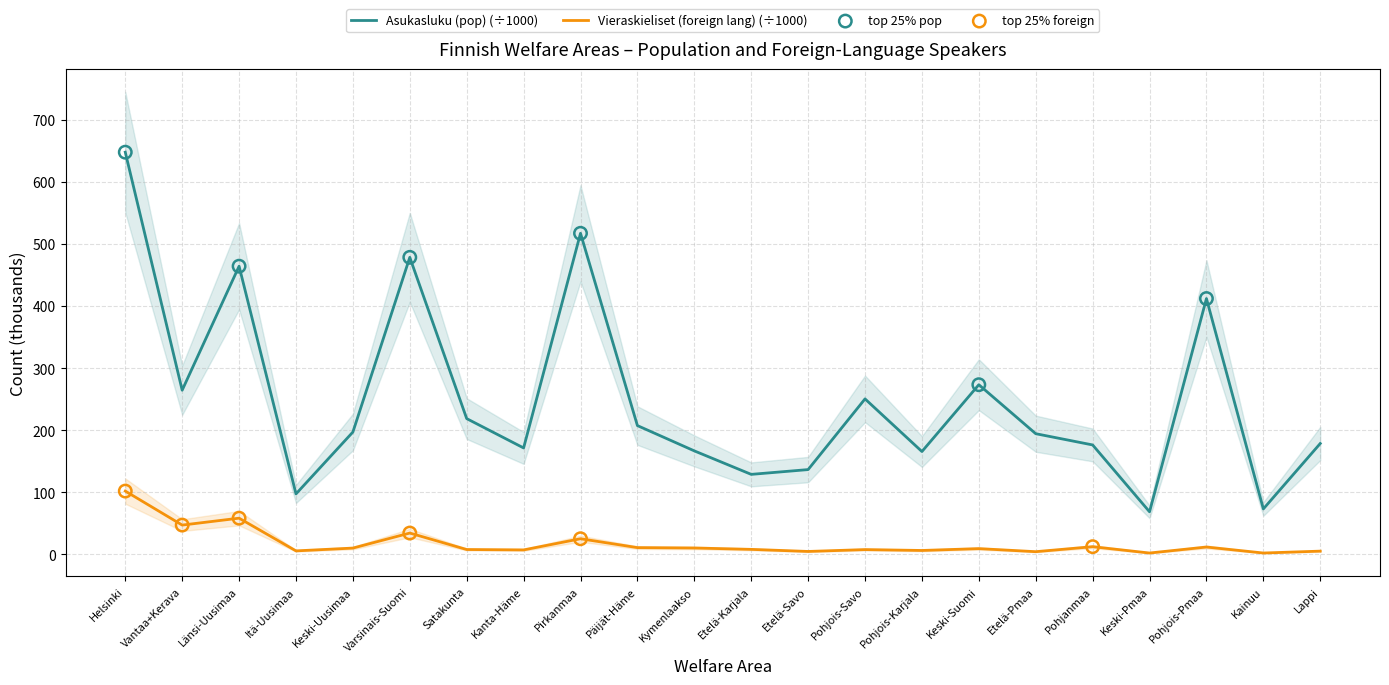

What are all the series names shown in the legend?

Asukasluku (pop), Vieraskieliset (foreign lang)